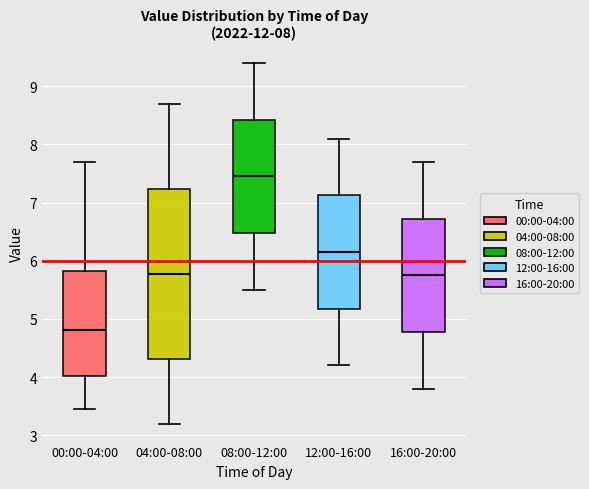

Which box's median line is the highest?

08:00-12:00